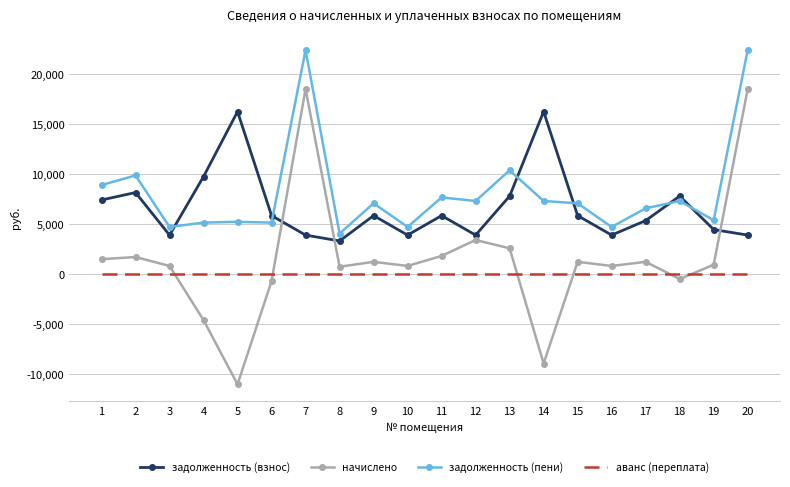

True or false: начислено has a value of 18496.1 at 7.

True